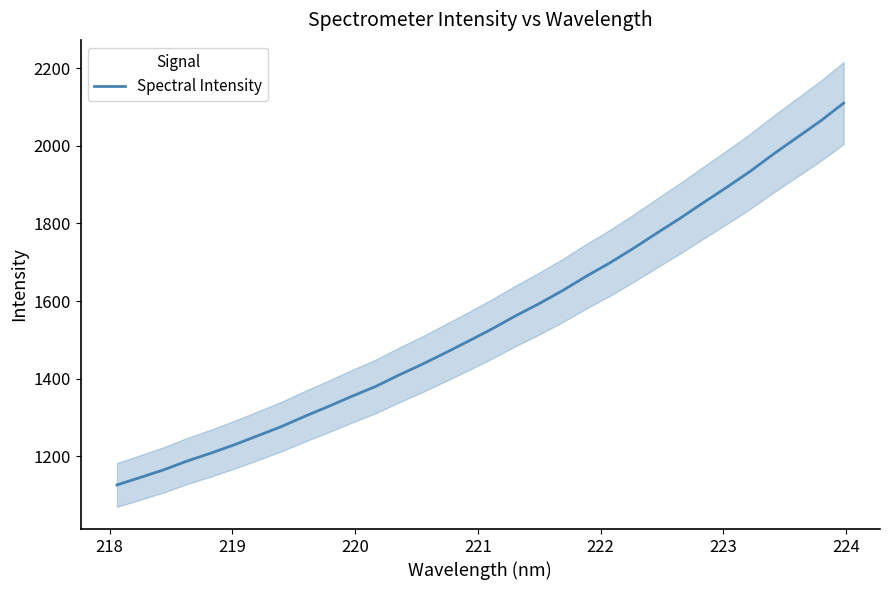

What is the difference between the maximum and minimum values?

983.0